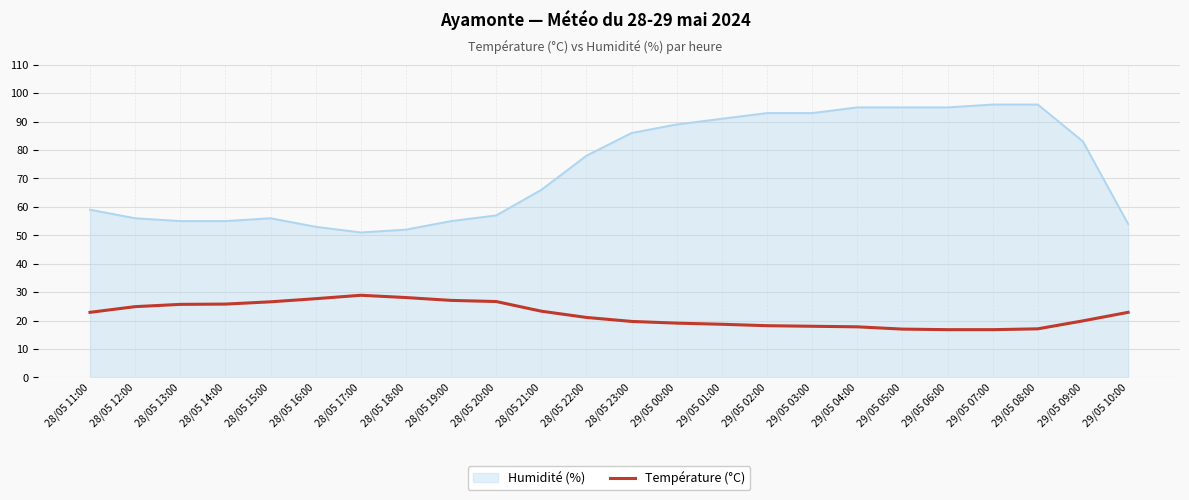

Which series has the largest range (max minus min)?

Humidité (%)